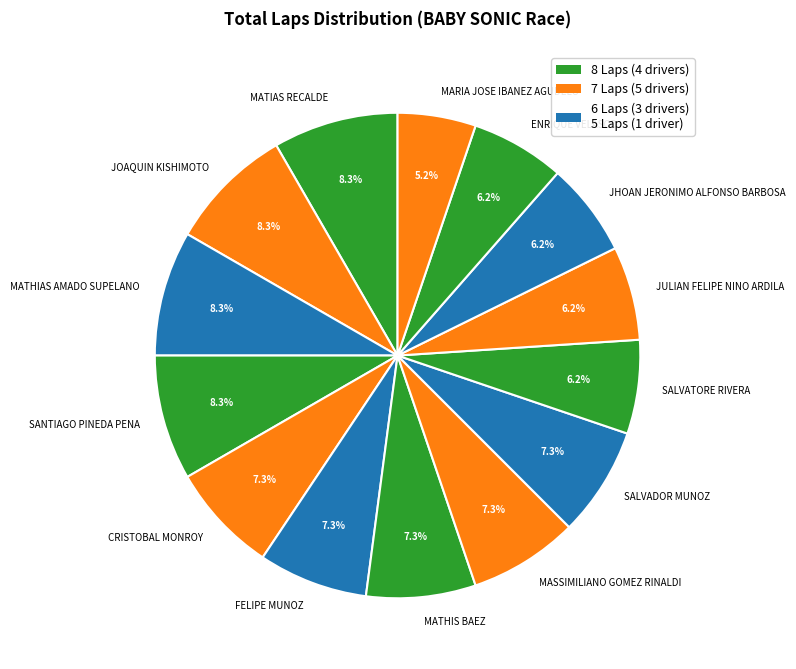

Which slice is the smallest?

MARIA JOSE IBANEZ AGUDELO